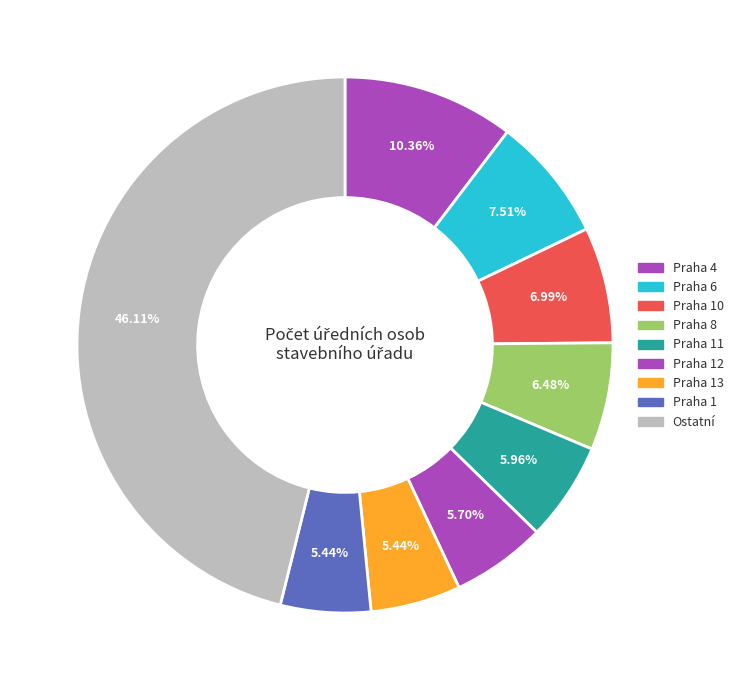

Is there a majority slice in this chart?

No